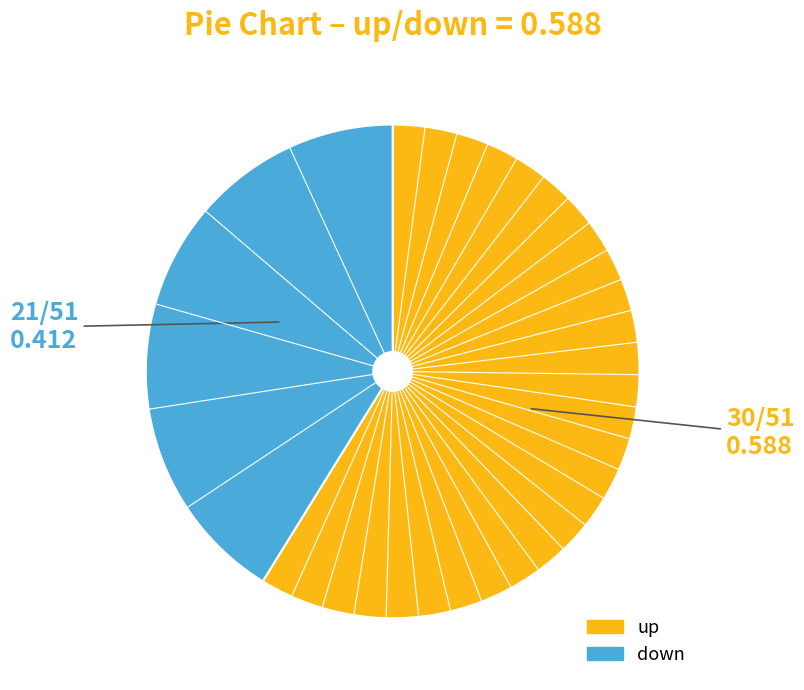

Which slice represents more than half of the pie?

up